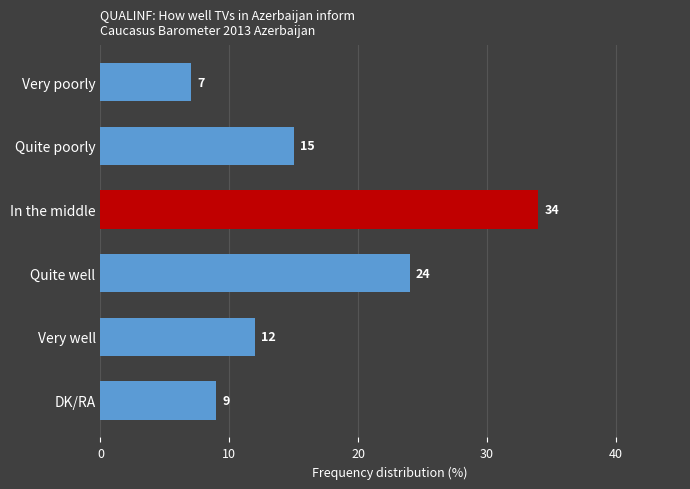

Read the value at In the middle.

34